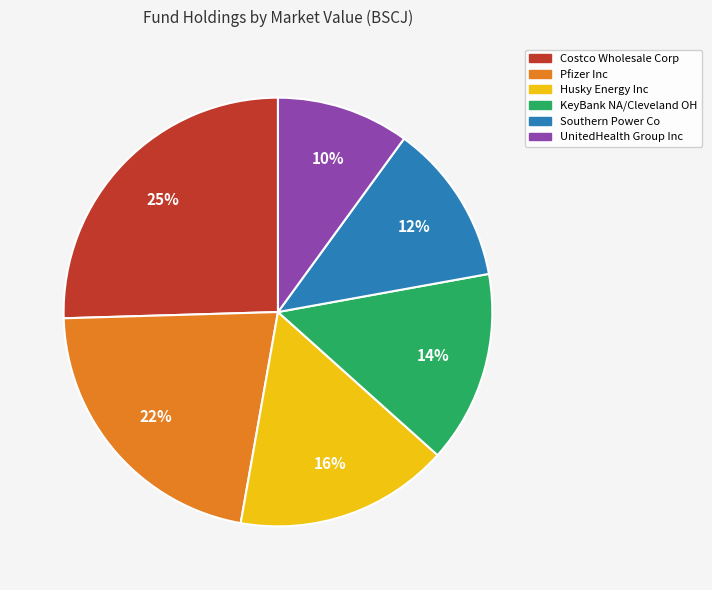

Which category has the biggest portion of the pie?

Costco Wholesale Corp